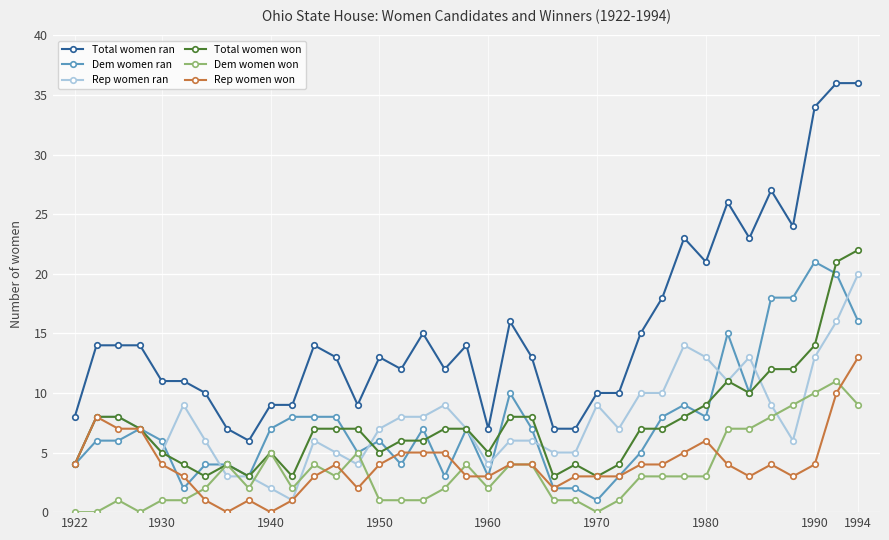

What is the sum of all Total women won values?

274